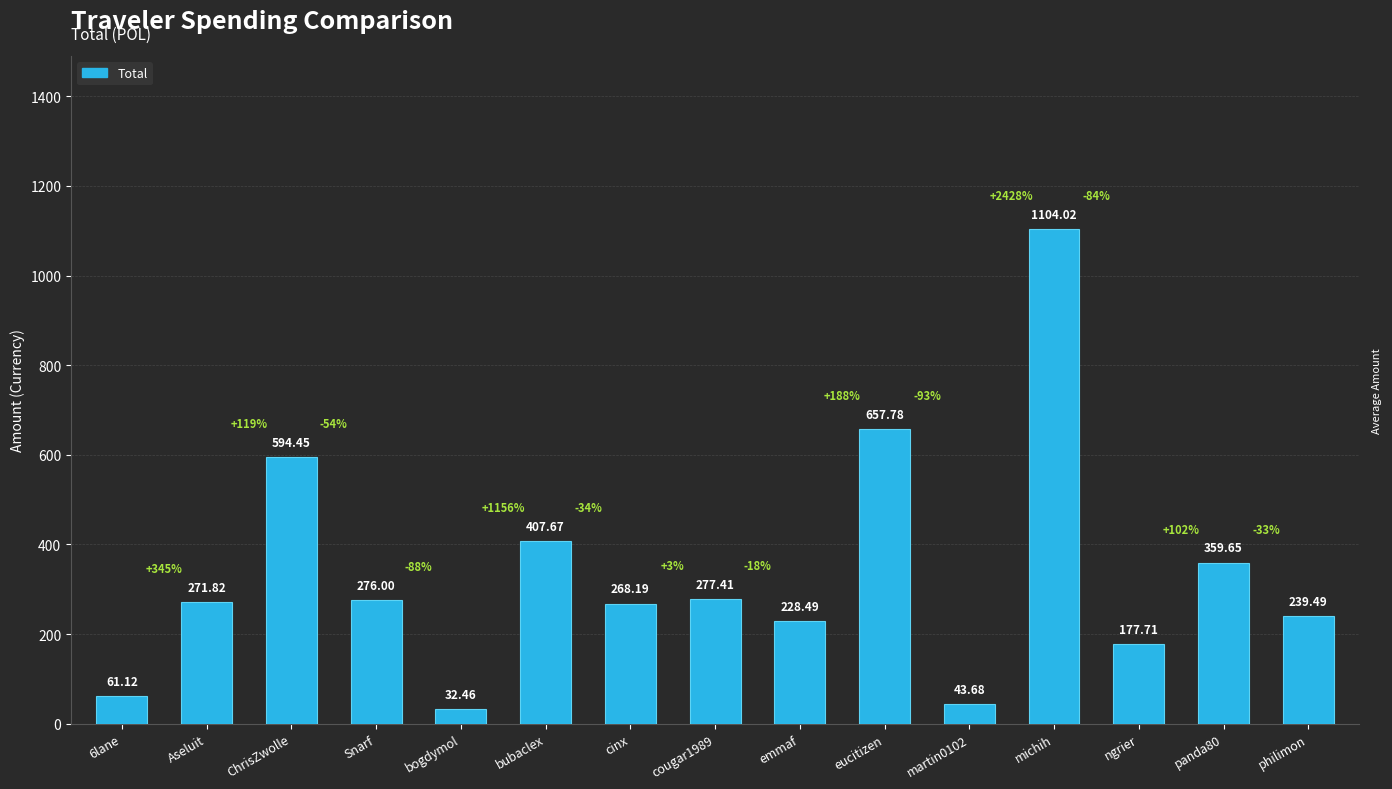

What is the difference between the values at martin0102 and eucitizen?

614.1